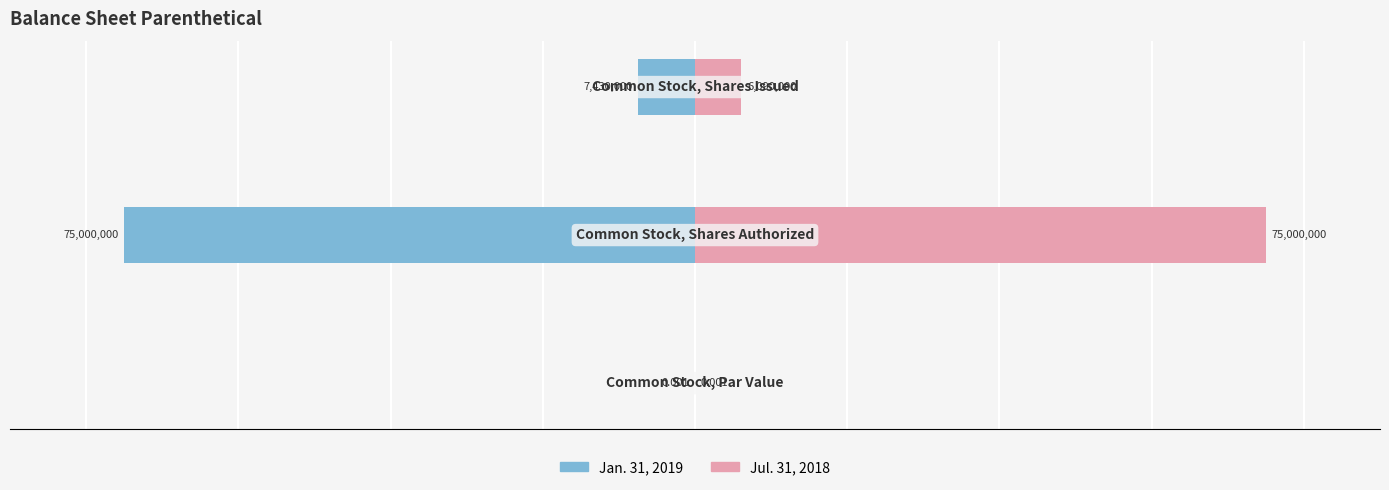

Is it true that Jan. 31, 2019 equals -3874644.9 at 2?

False